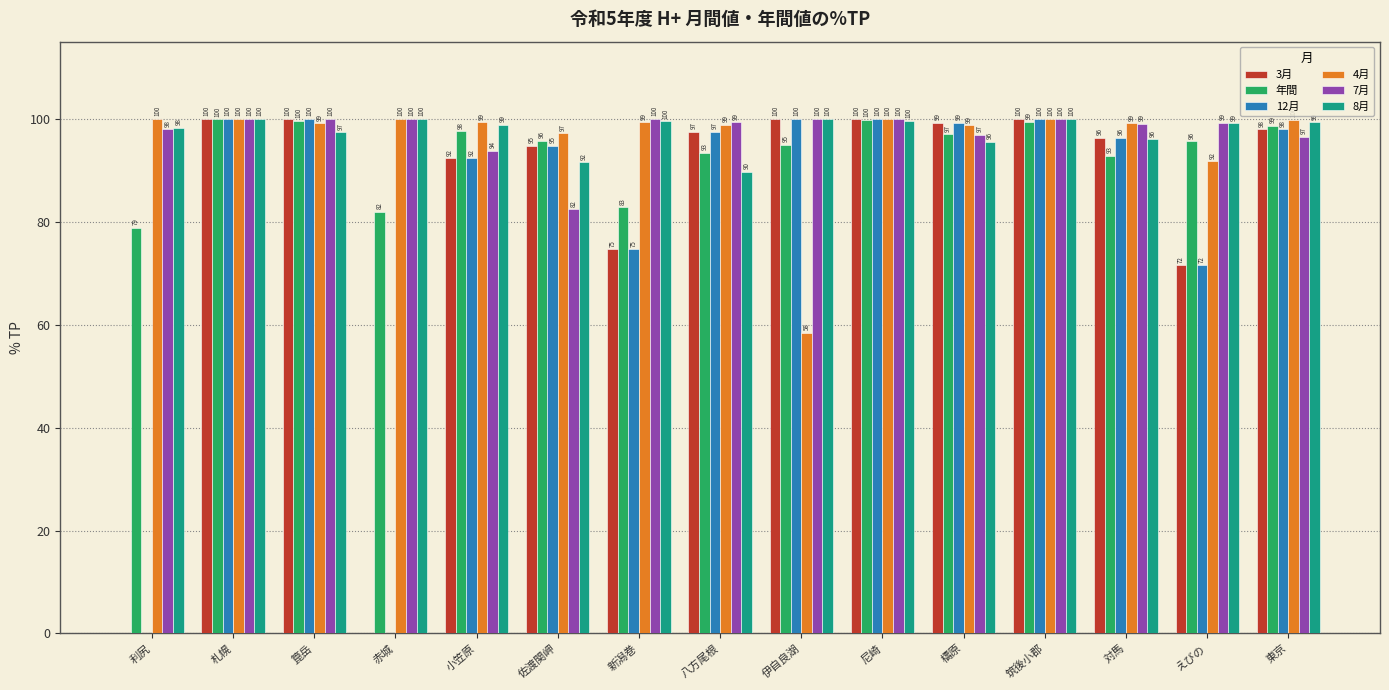

What is the sum of the 12月 values at 尼崎 and 札幌?

200.0